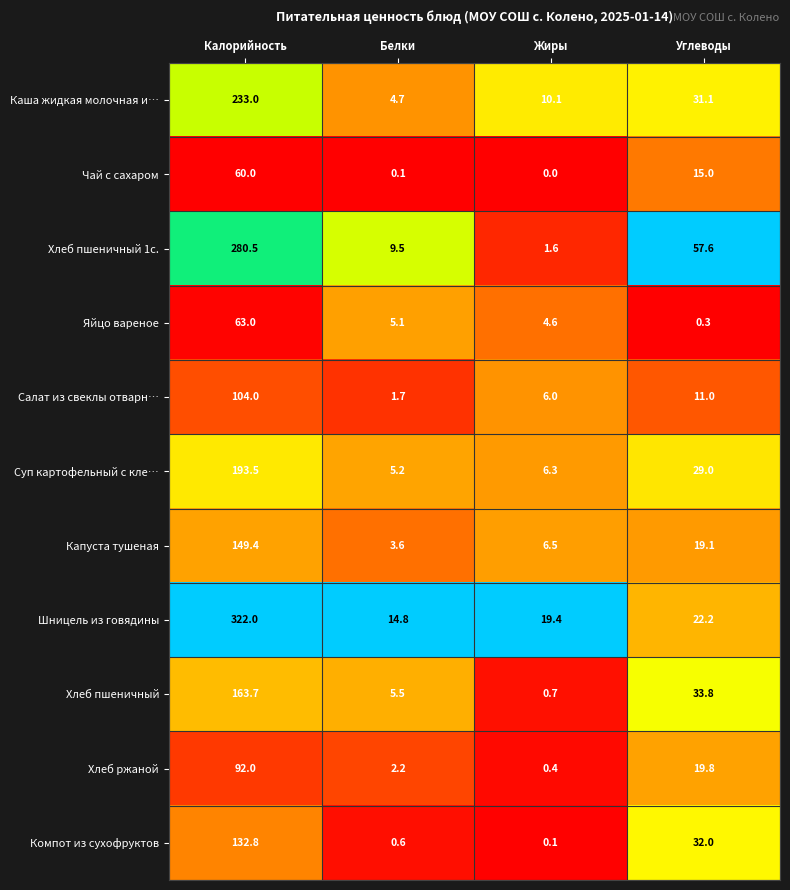

Where does the Шницель из говядины series first go above 22?

Калорийность